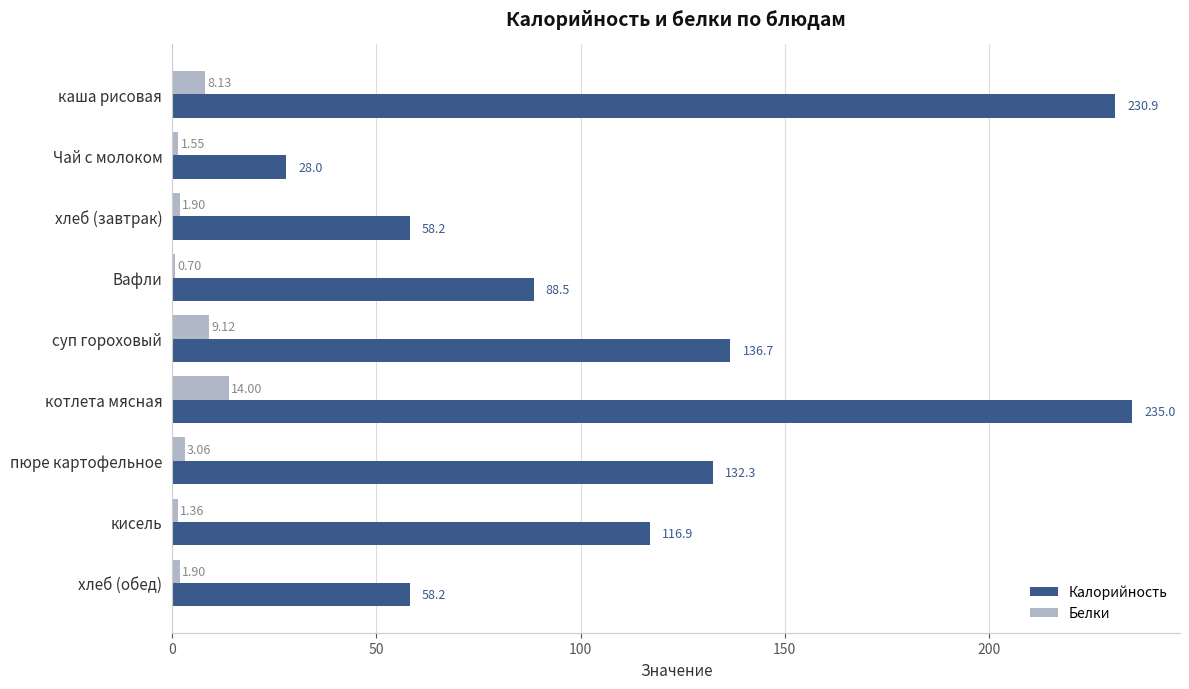

What is the sum of the Калорийность values at хлеб (завтрак) and котлета мясная?

293.2